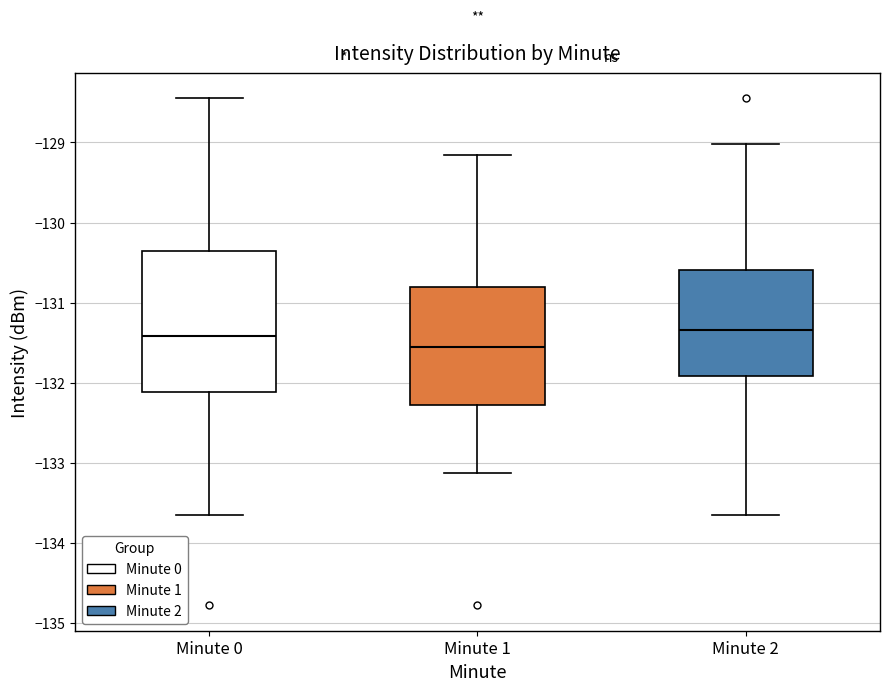

Reading left to right, read every box against the y-axis: the position of its median line, the range the box covers, and the ends of its whiskers. The values are not printed on the chart, so give them approximately, as read against the axis.

Minute 0: median -131.4, box -132.1 to -130.4, whiskers -133.7 to -128.5
Minute 1: median -131.6, box -132.3 to -130.8, whiskers -133.1 to -129.2
Minute 2: median -131.3, box -131.9 to -130.6, whiskers -133.7 to -129.0